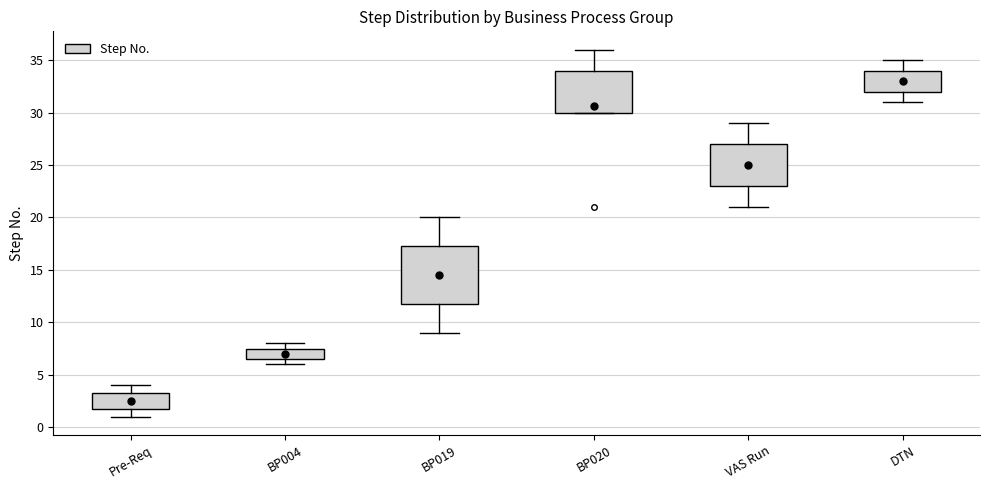

Which box is the tallest, from its lower edge to its upper edge?

BP019